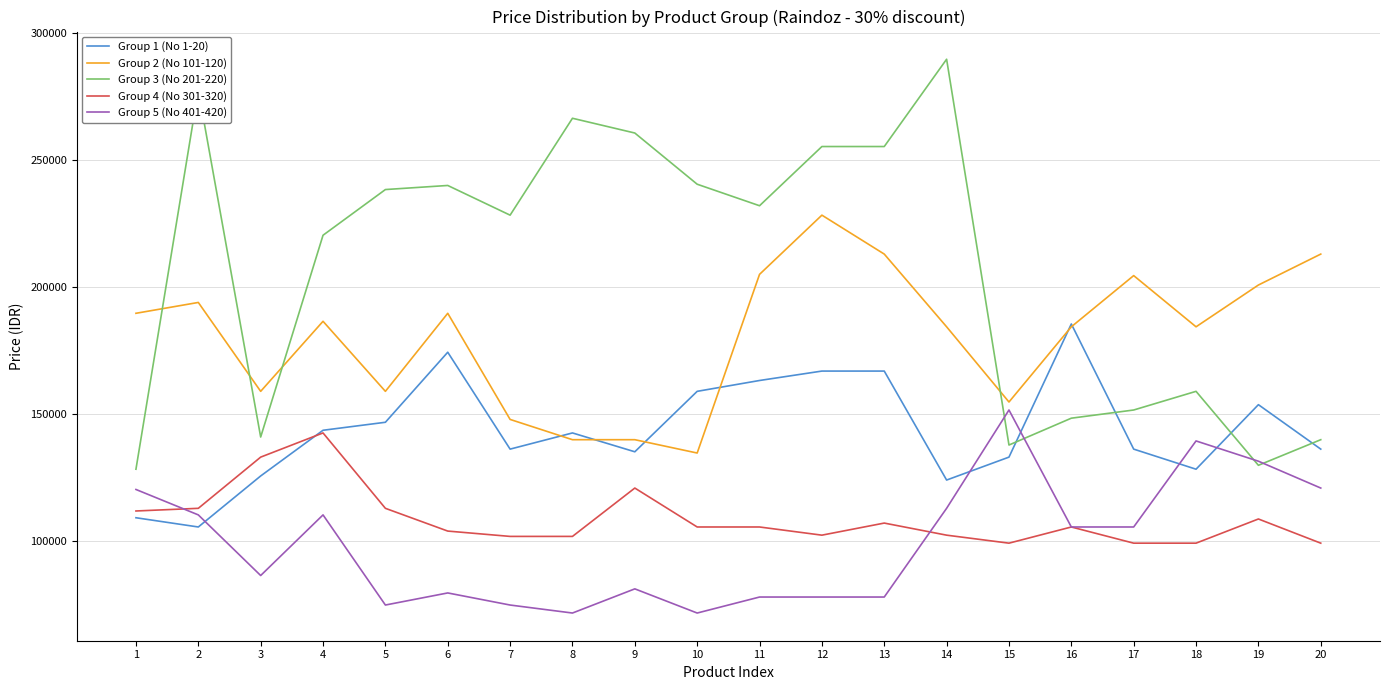

True or false: Group 2 (No 101-120) has a value of 184240 at 18.

True